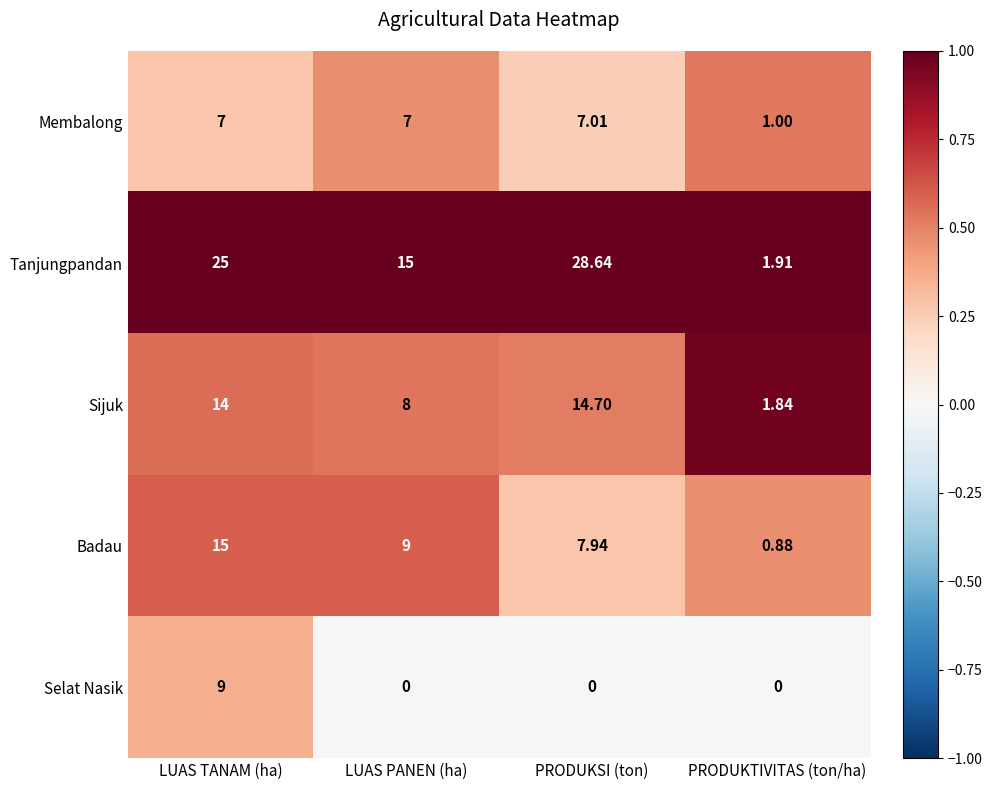

Which series has the largest total across all categories?

Tanjungpandan